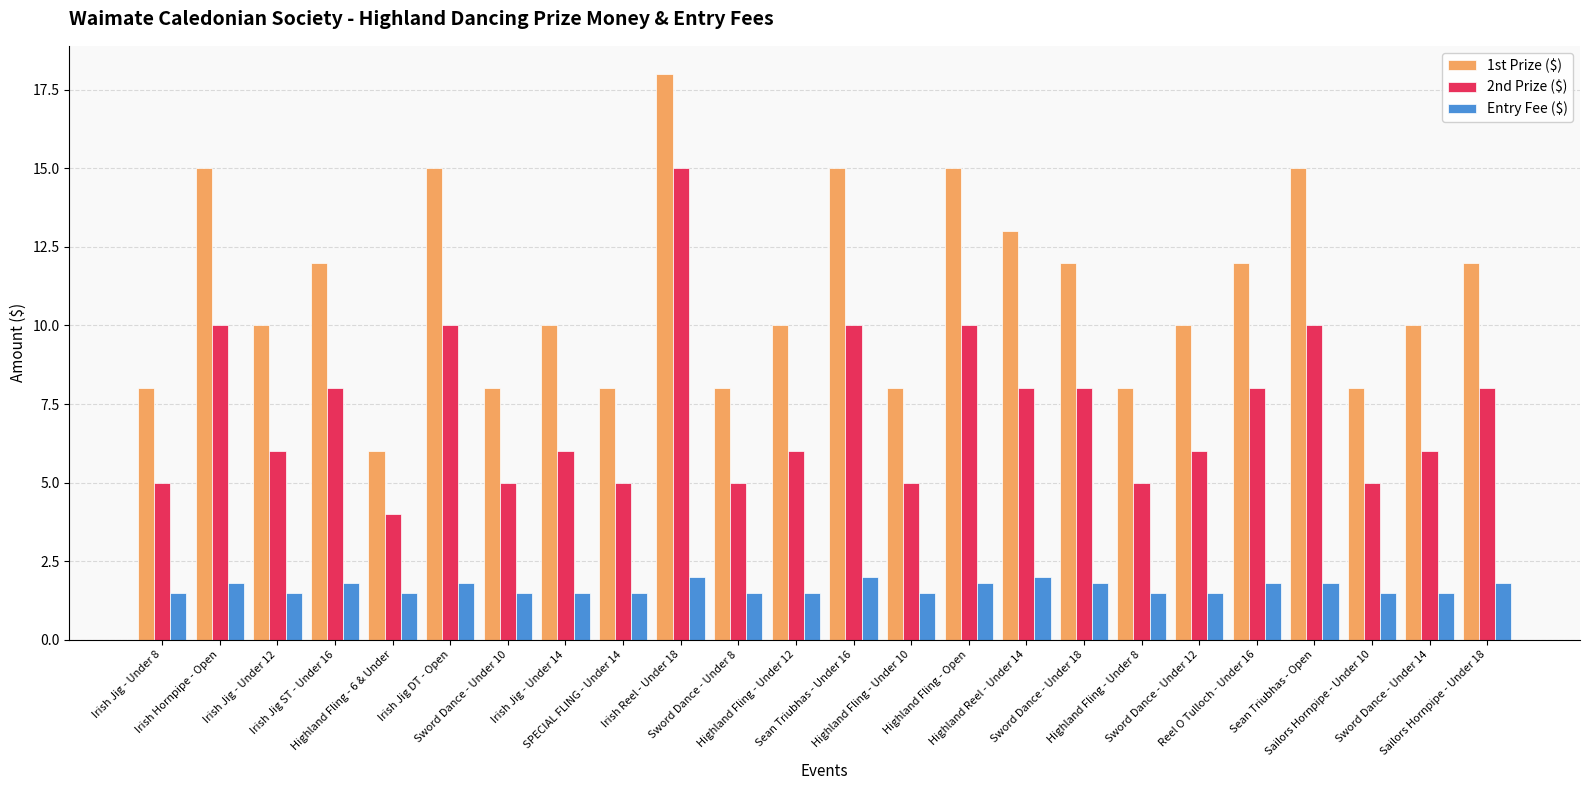

The Entry Fee ($) series shows 3.4 at Sean Triubhas - Under 16. True or false?

False